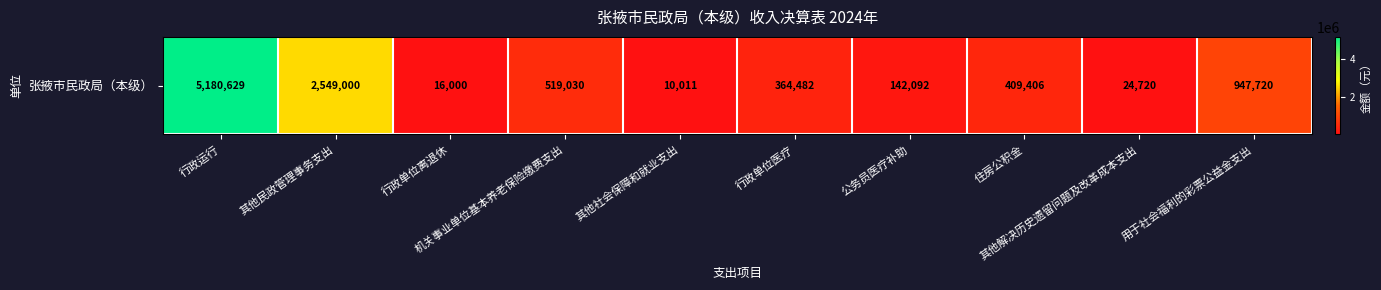

Reading right to left, extract all data points from this chart.

947720.0	24720.0	409406.0	142092.0	364482.4	10010.8	519029.6	16000.0	2549000.0	5180628.7